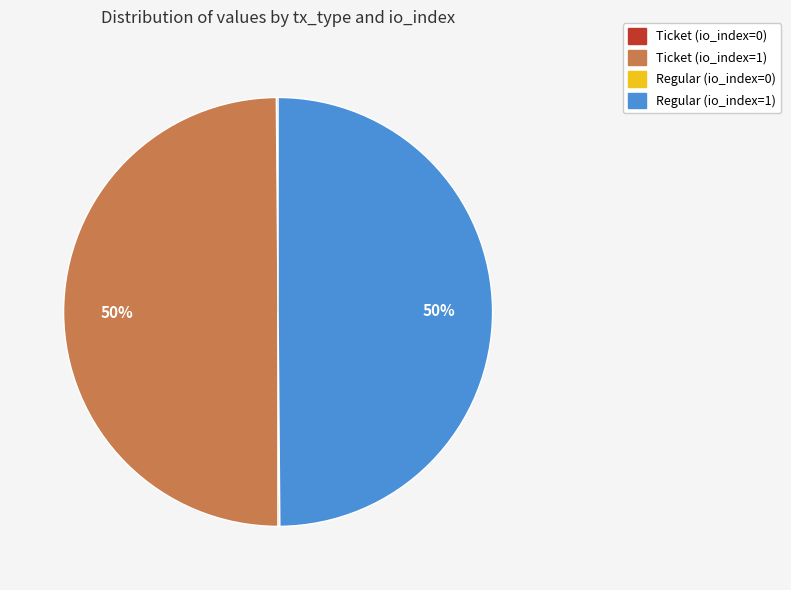

To the nearest percent, what portion does Regular (io_index=1) represent?

50%